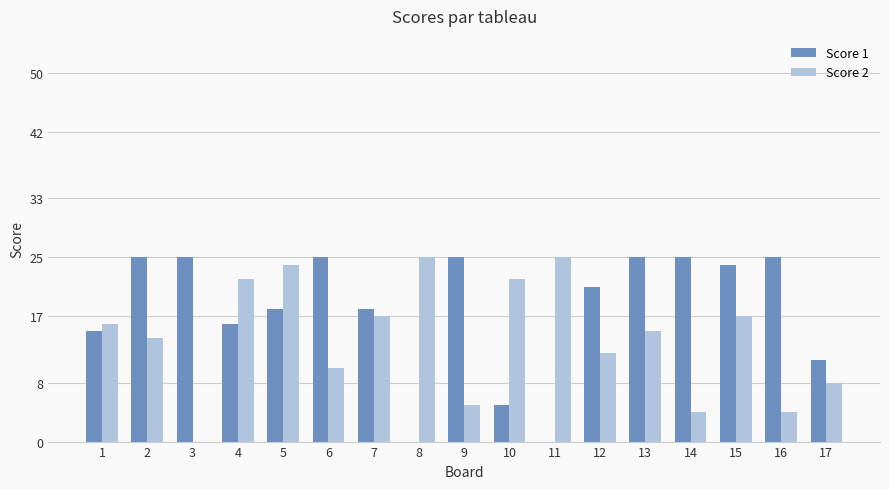

Reading left to right, transcribe all the data shown in this chart.

Score 1: 15	25	25	16	18	25	18	0	25	5	0	21	25	25	24	25	11
Score 2: 16	14	0	22	24	10	17	25	5	22	25	12	15	4	17	4	8